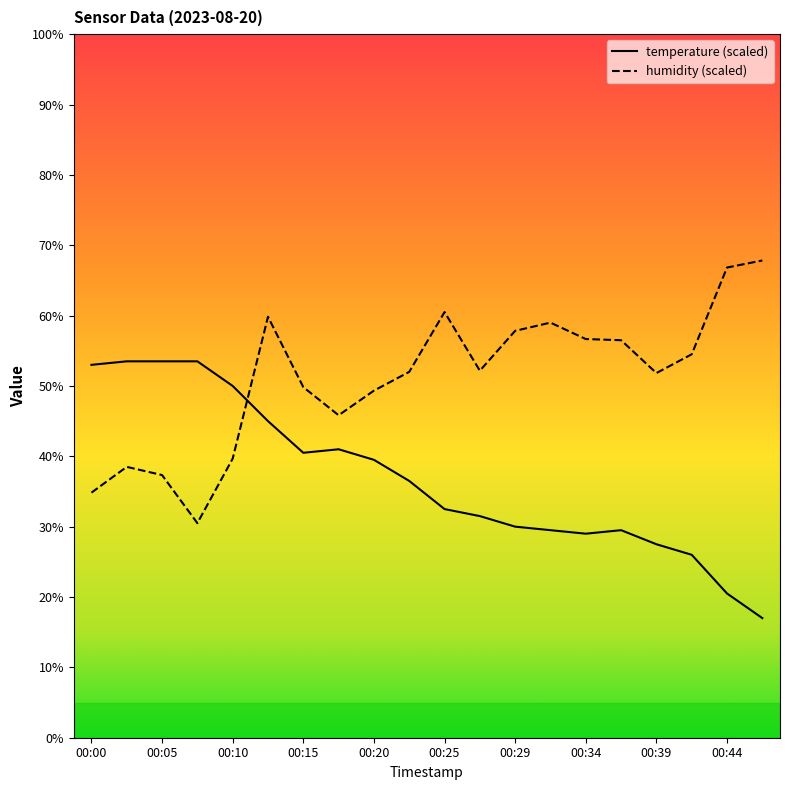

The humidity series shows 42.1 at 00:07. True or false?

False